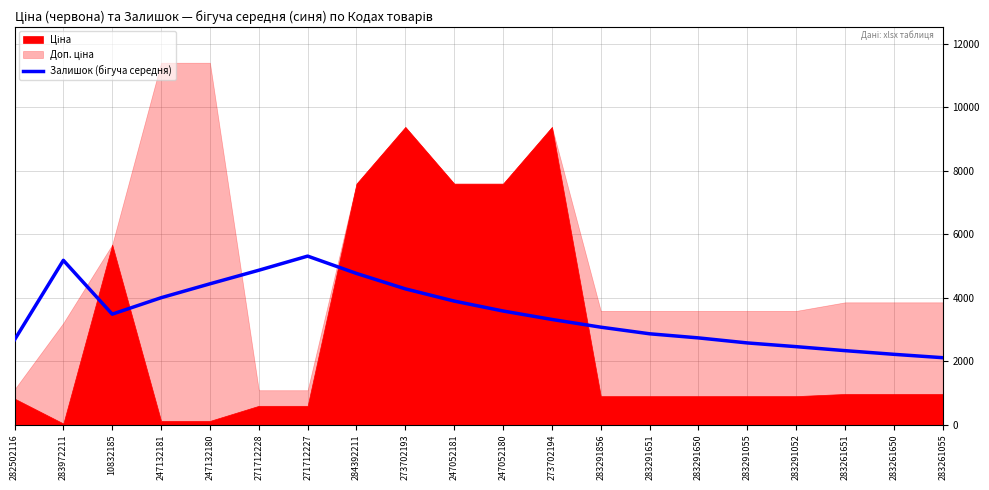

How many categories are shown in the chart?

20